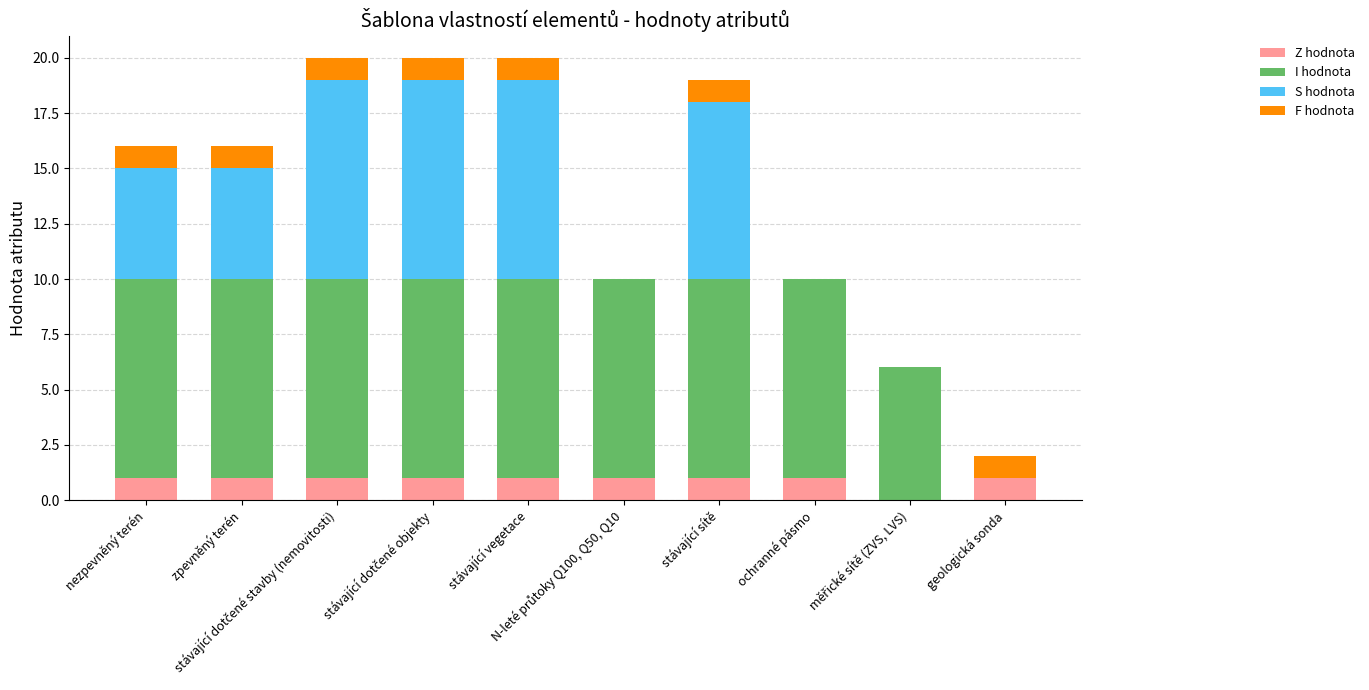

At which category is the sum across all series the highest?

stávající dotčené stavby (nemovitosti)